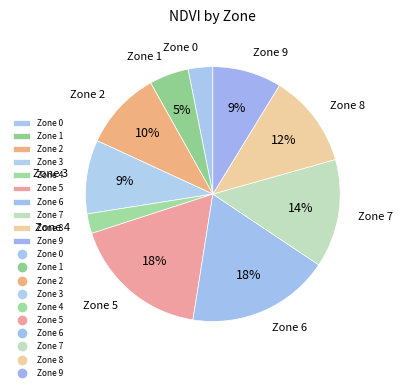

To the nearest percent, what portion does Zone 9 represent?

9%